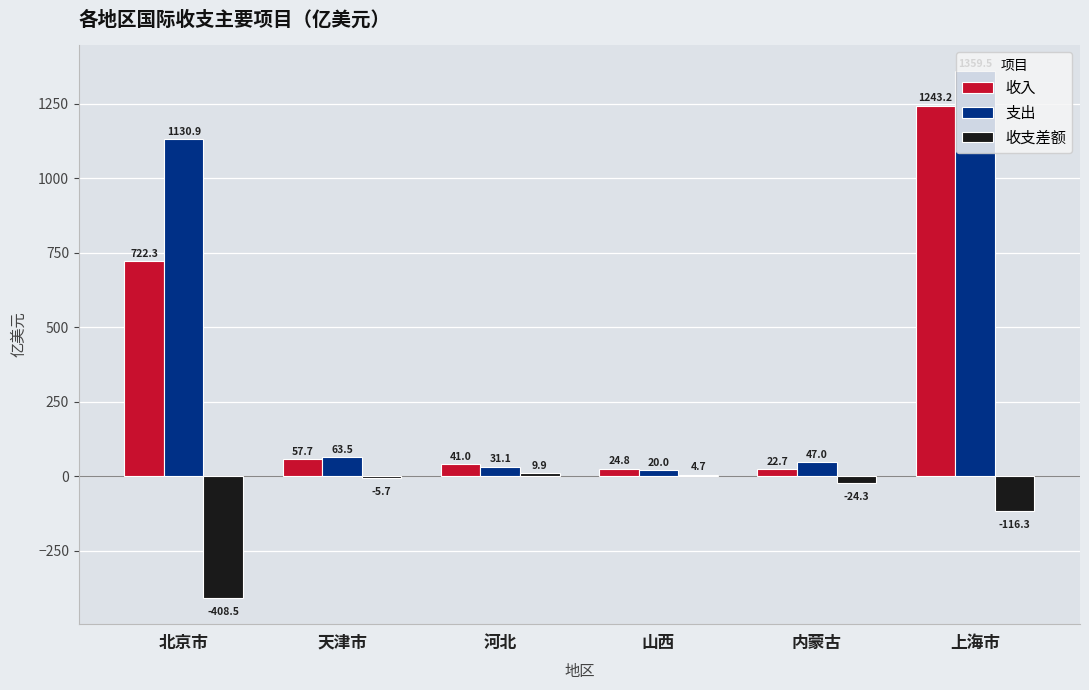

Reading left to right, transcribe all the data shown in this chart.

收入: 北京市=722.3	天津市=57.7	河北=41.0	山西=24.8	内蒙古=22.7	上海市=1243.2
支出: 北京市=1130.9	天津市=63.5	河北=31.1	山西=20.0	内蒙古=47.0	上海市=1359.5
收支差额: 北京市=-408.5	天津市=-5.7	河北=9.9	山西=4.7	内蒙古=-24.3	上海市=-116.3